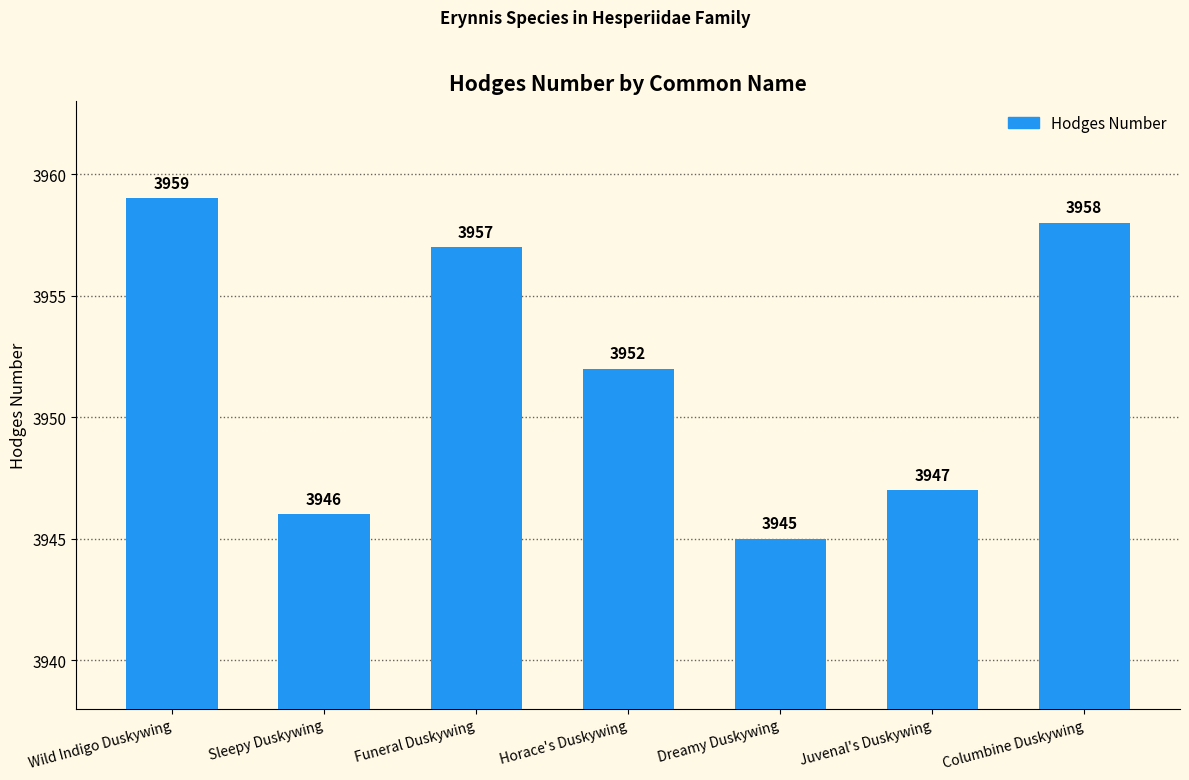

Reading right to left, what are all the values shown in this chart?

3958	3947	3945	3952	3957	3946	3959